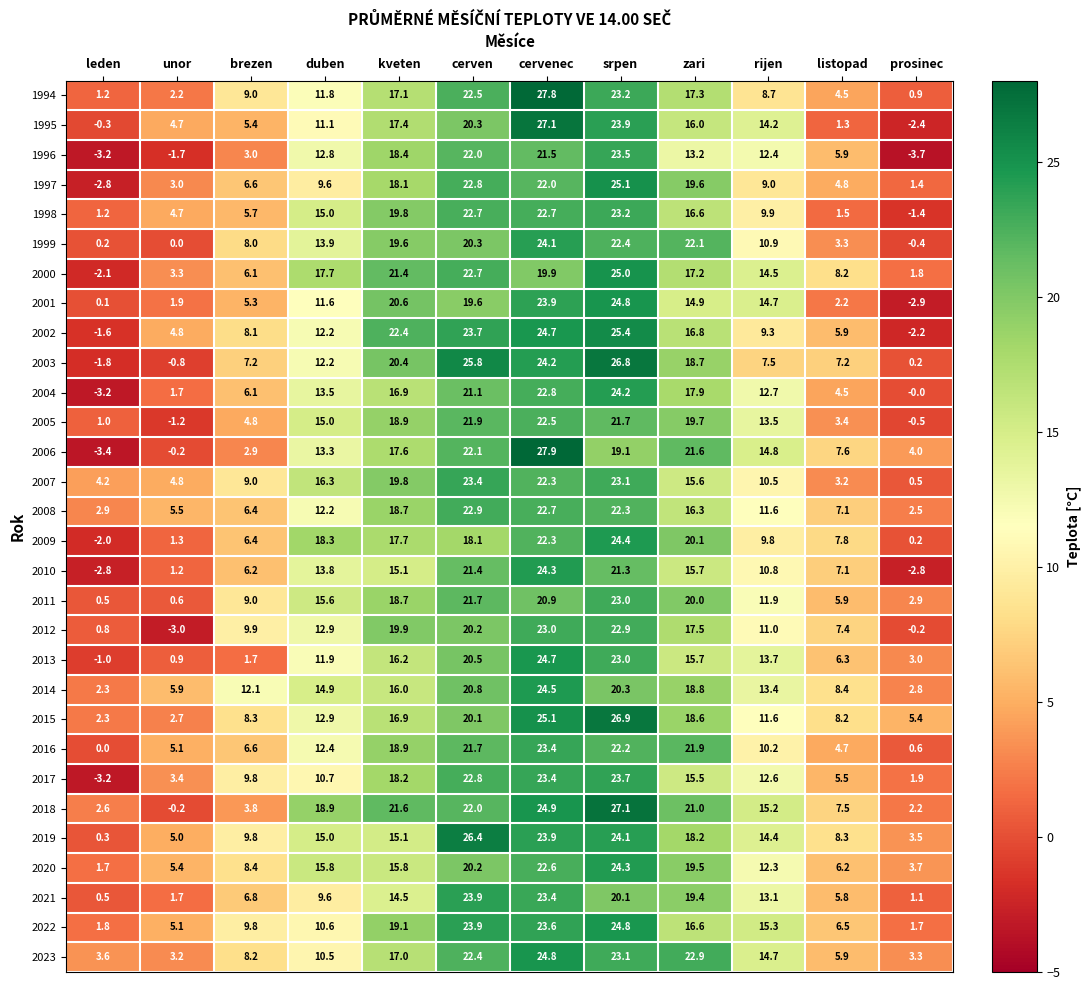

How many data points does each series have?

12